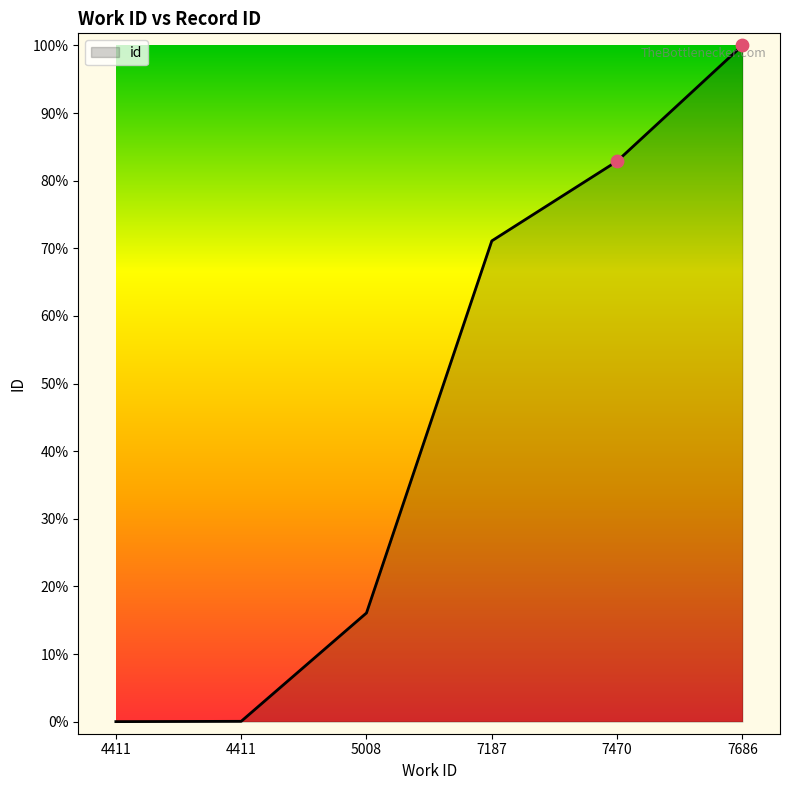

Which has a higher value, 4411 or 4411?

4411